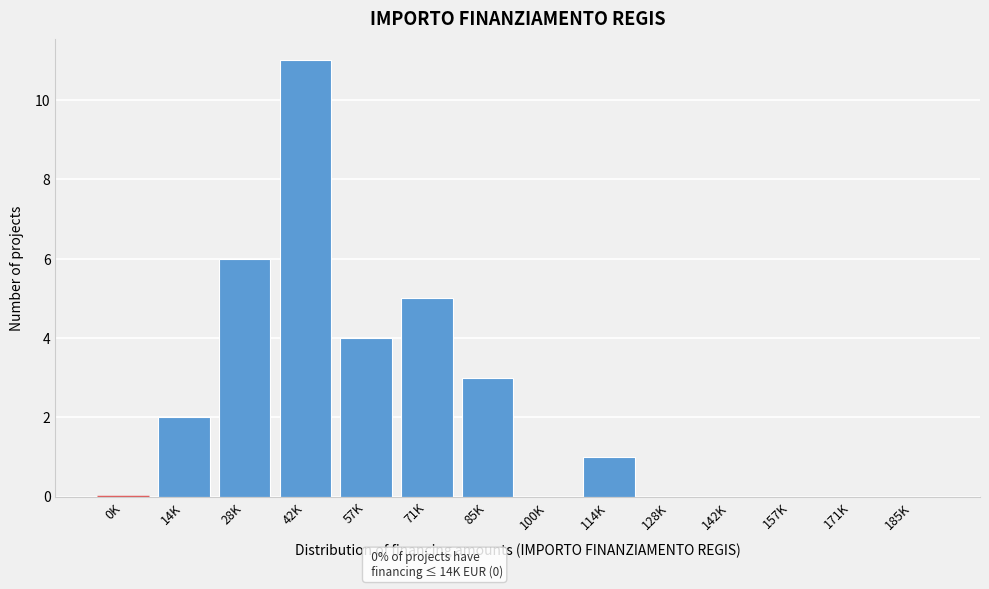

Reading left to right, extract all data points from this chart.

0K=0	14K=2	28K=6	42K=11	57K=4	71K=5	85K=3	100K=0	114K=1	128K=0	142K=0	157K=0	171K=0	185K=0